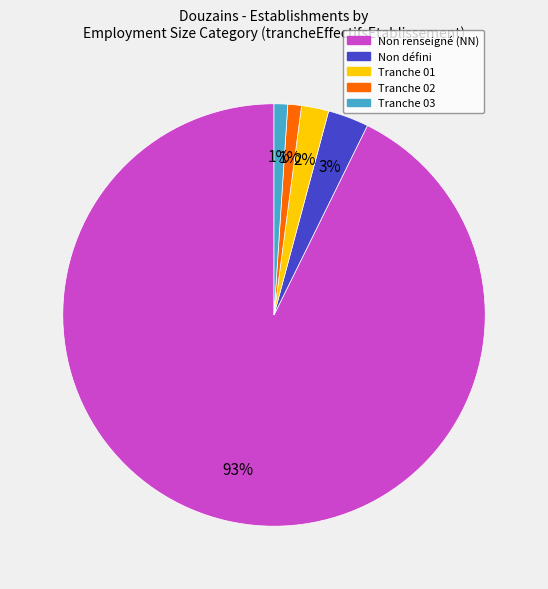

Is there any slice that represents more than half of the pie?

Yes